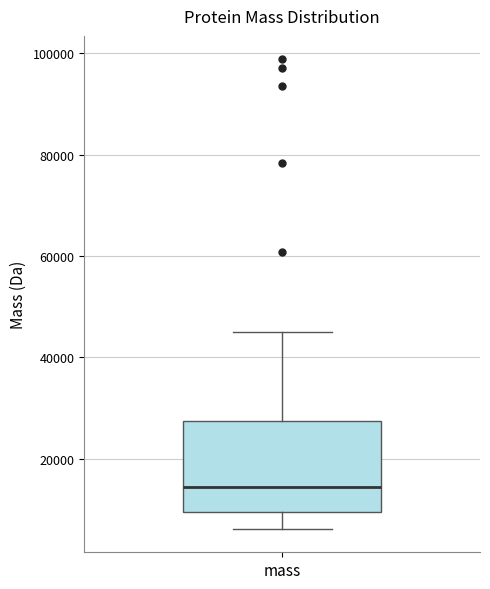

Transcribe this box plot: give where the median line is, the range the box spans, and where the two whiskers end, as read against the y-axis. The values are not printed on the chart, so give them approximately, as read against the axis.

median 14000, box 10000 to 28000, whiskers 6000 to 46000